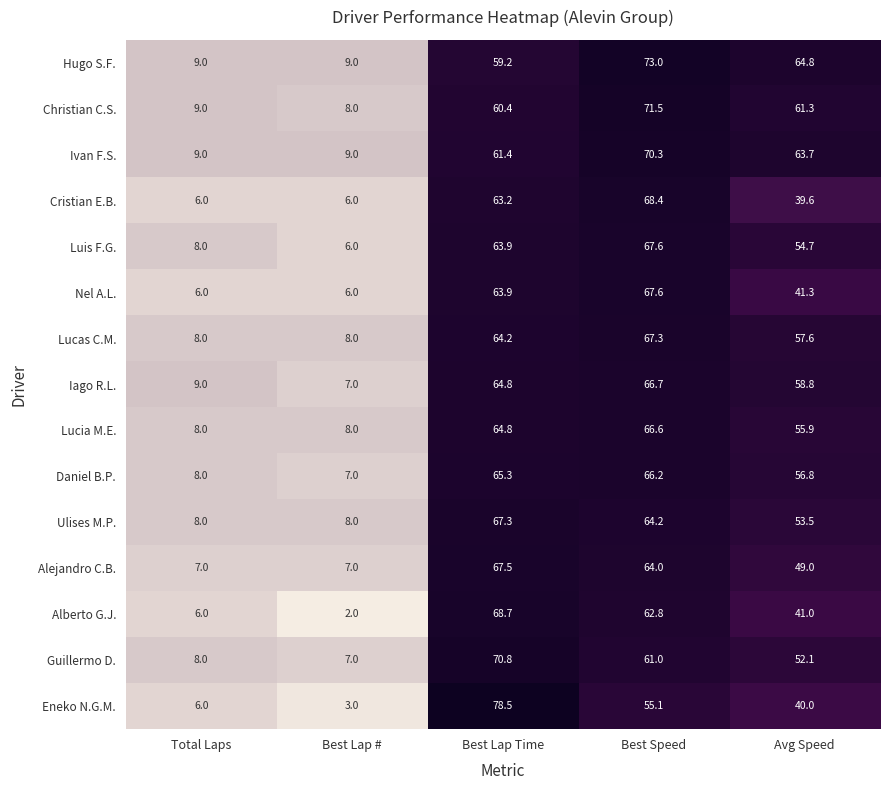

Count the number of data series in this chart.

15